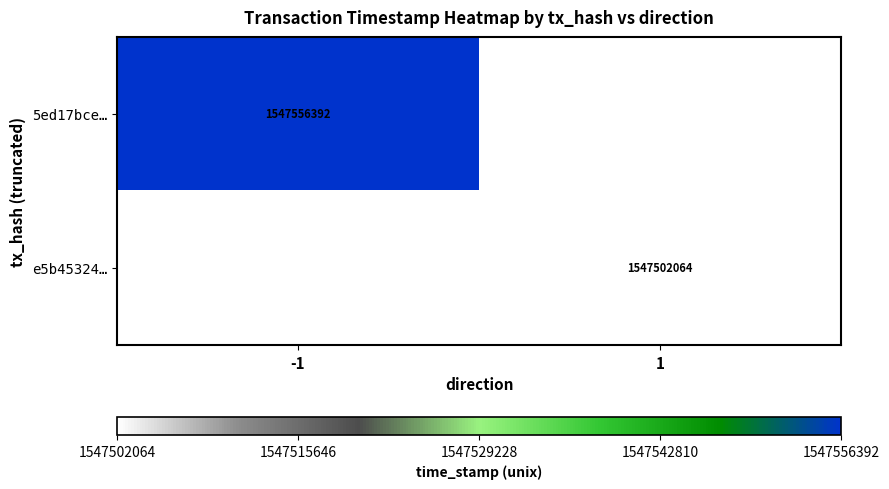

Is it true that e5b45324… equals 1547502064 at 1?

True